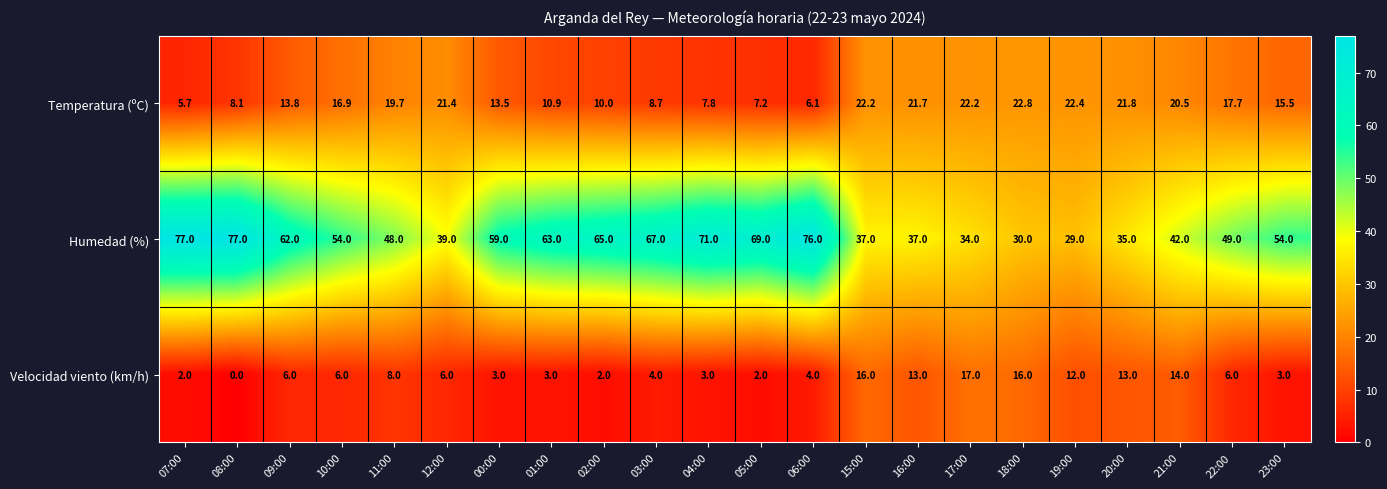

True or false: Velocidad viento (km/h) has a value of 8.0 at 11:00.

True